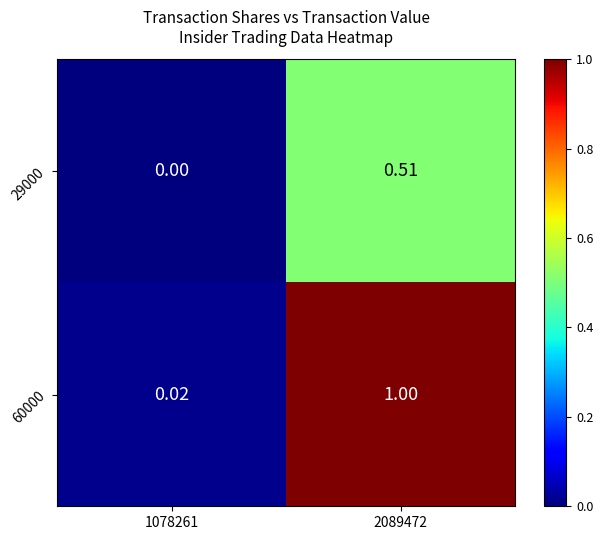

Count the number of data series in this chart.

2